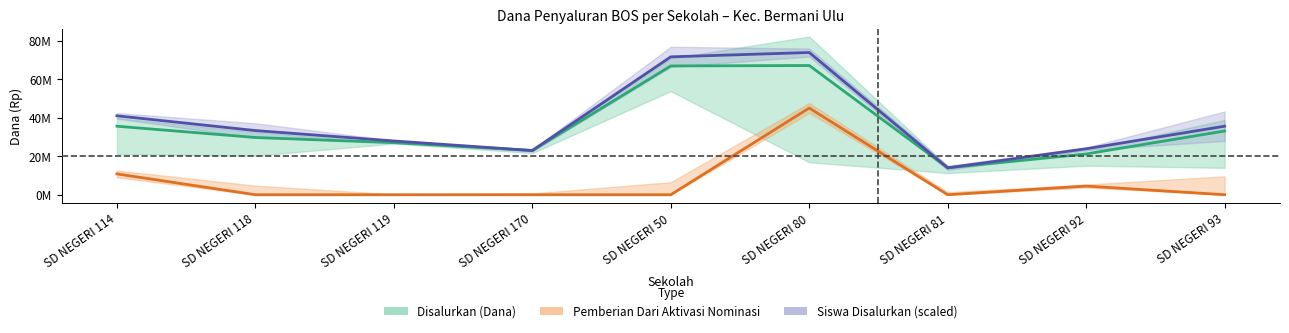

Rank the series by their maximum value, from highest to lowest.

Siswa Disalurkan (scaled), Disalurkan (Dana), Pemberian Dari Aktivasi Nominasi